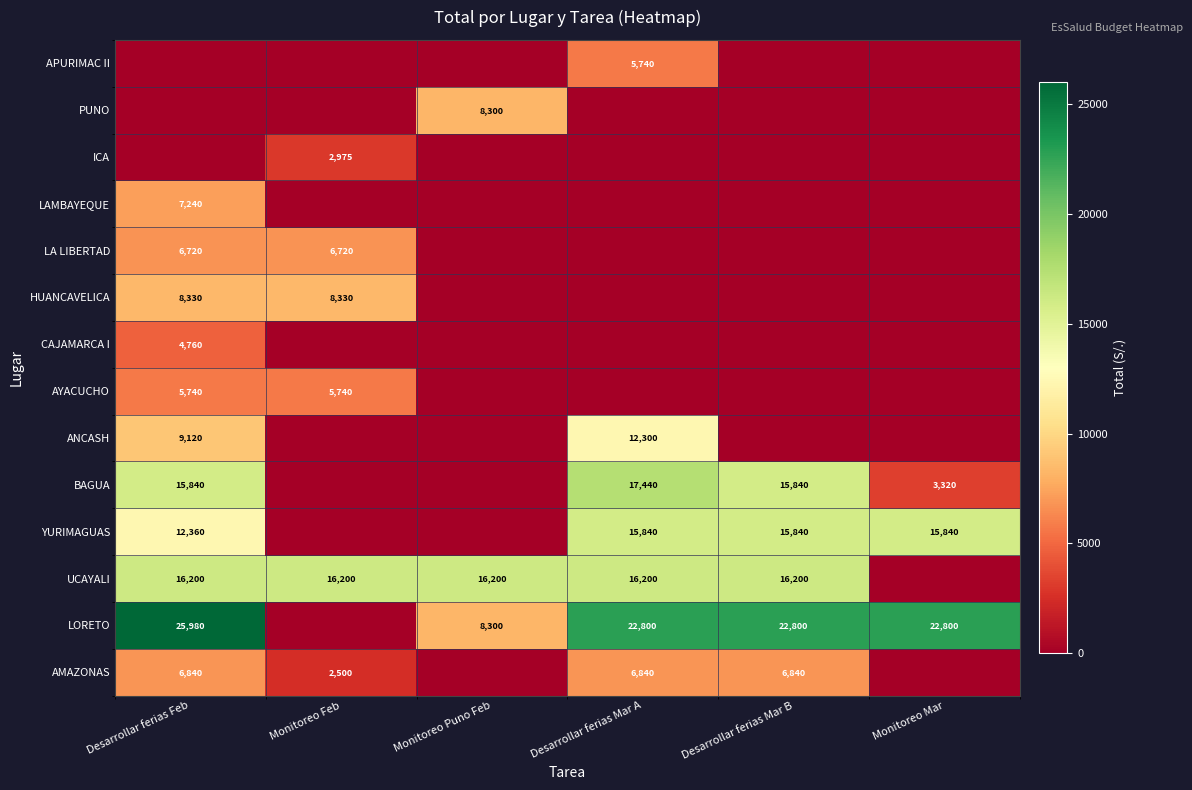

The UCAYALI series shows 28582 at Monitoreo Feb. True or false?

False